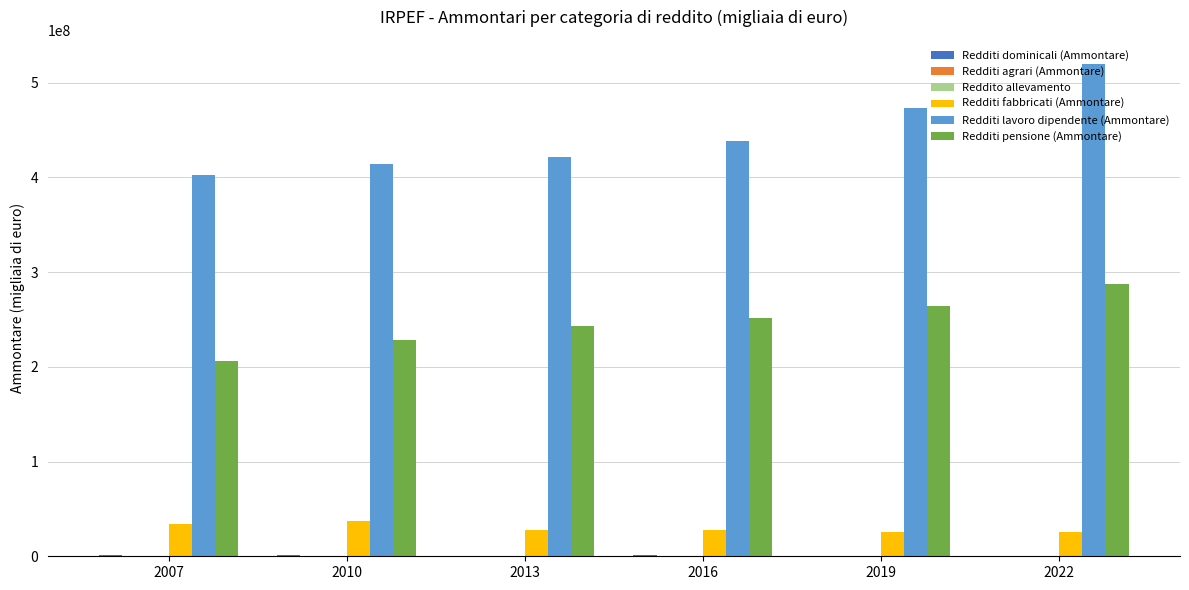

What is the maximum value shown in the chart?

519200666.0